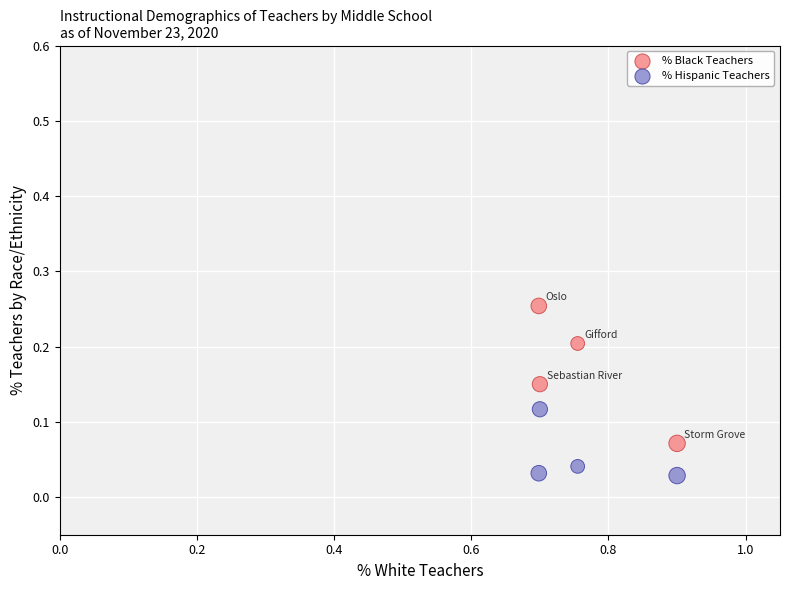

Which series has the widest spread of Y values?

% Black Teachers